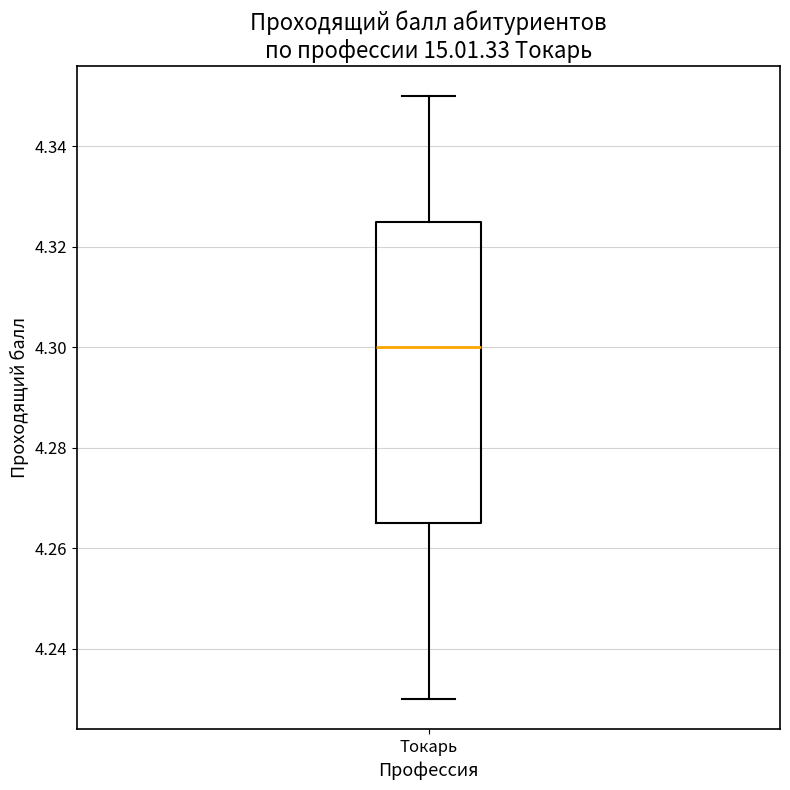

Read this box plot against the y-axis: the position of the median line, the range covered by the box, and the ends of both whiskers. The values are not printed on the chart, so give them approximately, as read against the axis.

median 4.300, box 4.266 to 4.326, whiskers 4.230 to 4.350